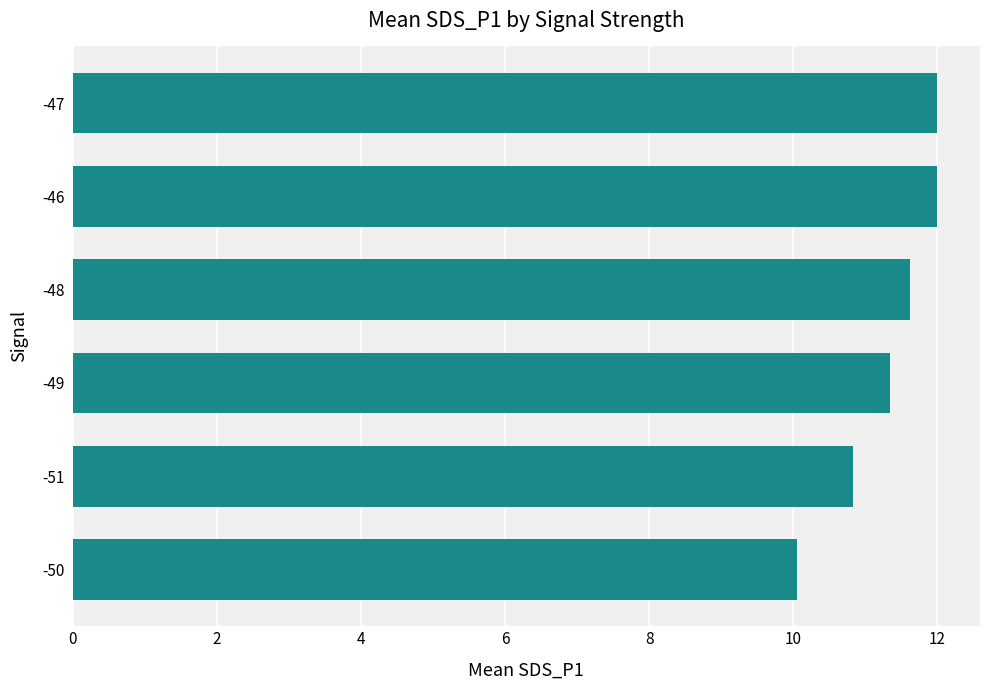

Is it true that the value at -48 is 6.5?

False